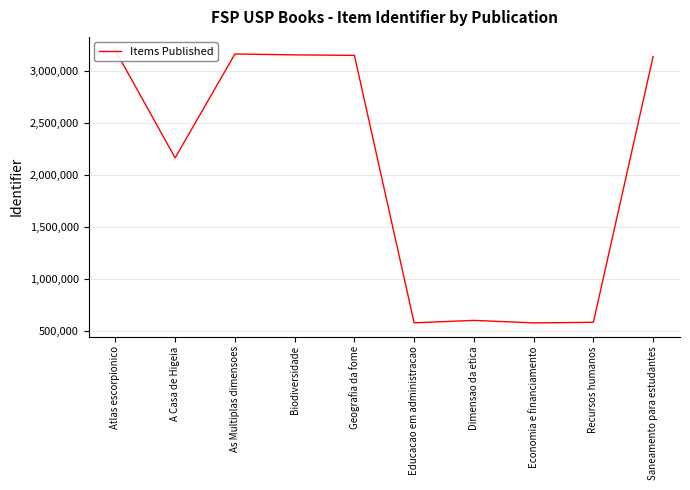

Reading left to right, list all the values displayed in this chart.

Atlas escorpionico=3193496	A Casa de Higeia=2162891	As Multiplas dimensoes=3160041	Biodiversidade=3151535	Geografia da fome=3146971	Educacao em administracao=579791	Dimensao da etica=603418	Economia e financiamento=579148	Recursos humanos=584786	Saneamento para estudantes=3135866